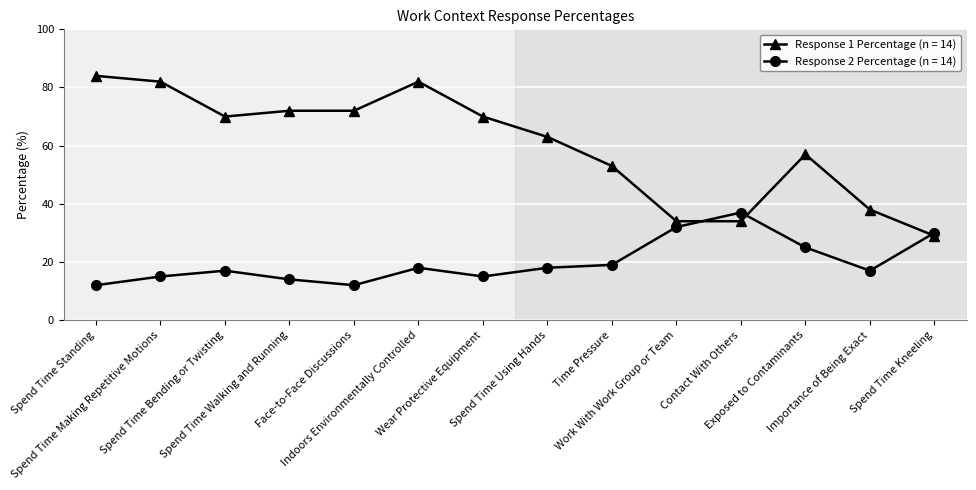

Which series has the largest total across all categories?

Response 1 Percentage (n = 14)